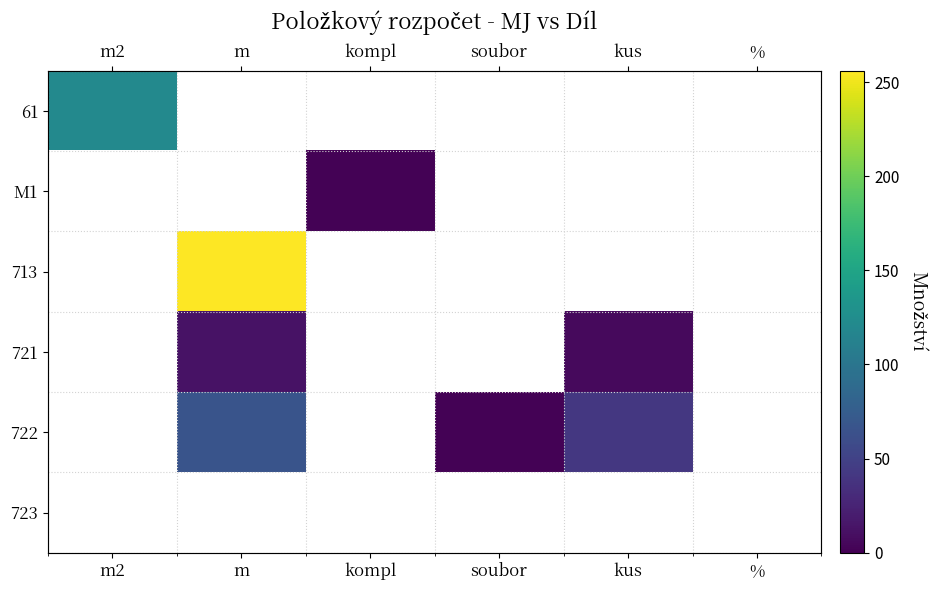

Rank the categories by 723 value from lowest to highest.

m2, m, kompl, soubor, kus, %